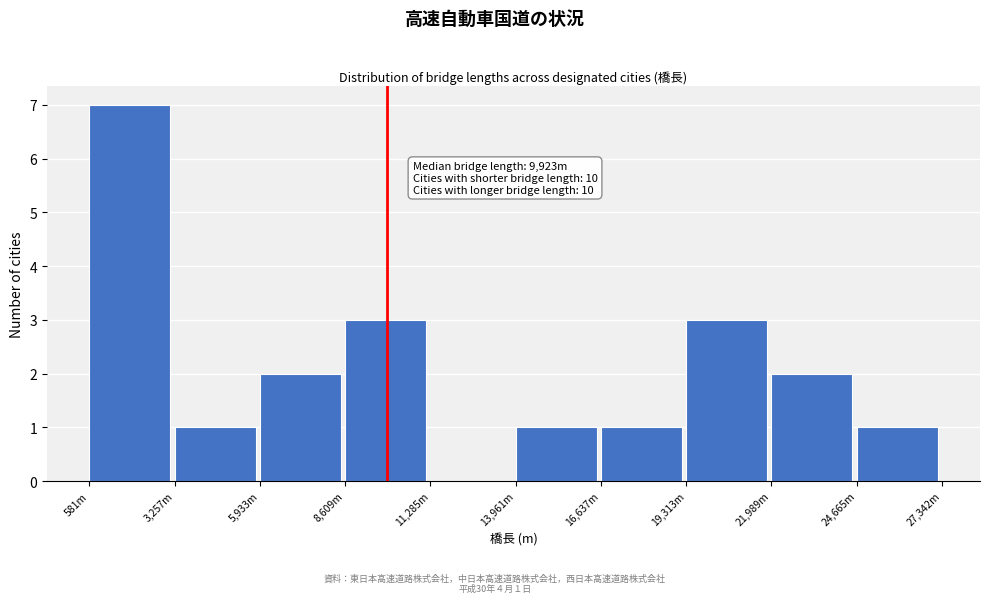

Reading right to left, extract all data points from this chart.

24,665m=1	21,989m=2	19,313m=3	16,637m=1	13,961m=1	11,285m=0	8,609m=3	5,933m=2	3,257m=1	581m=7